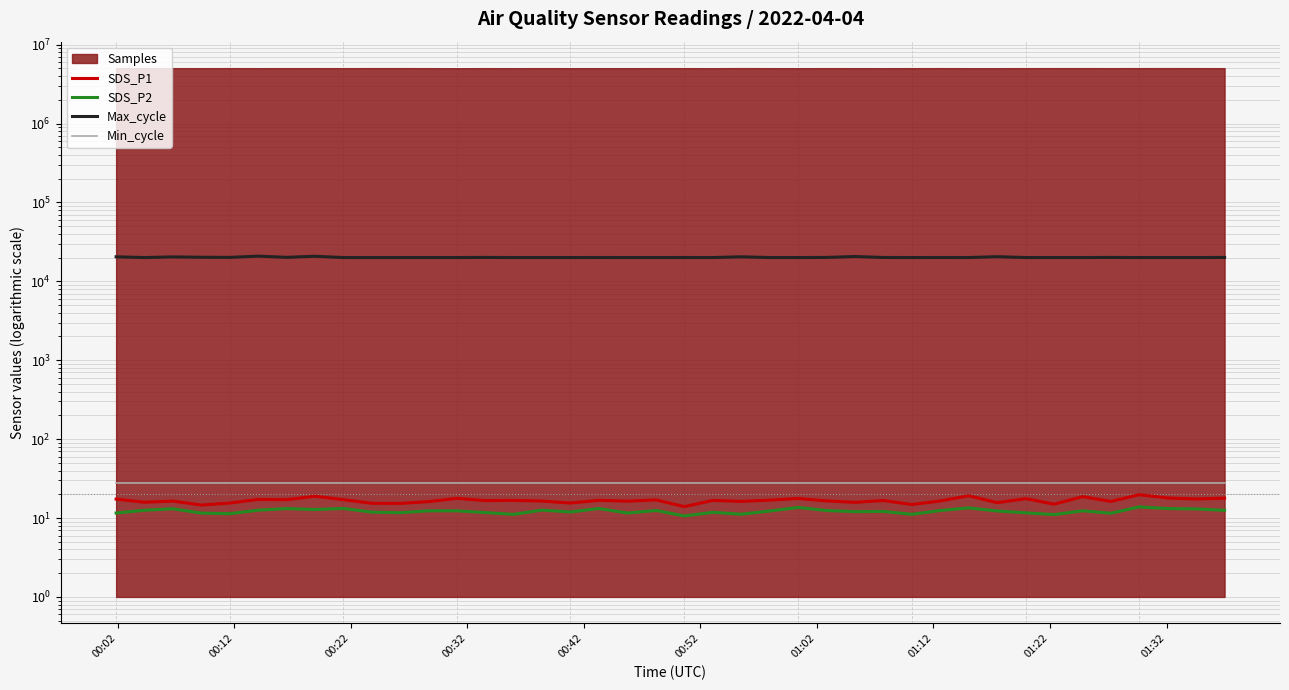

Does the chart have visible grid lines?

Yes